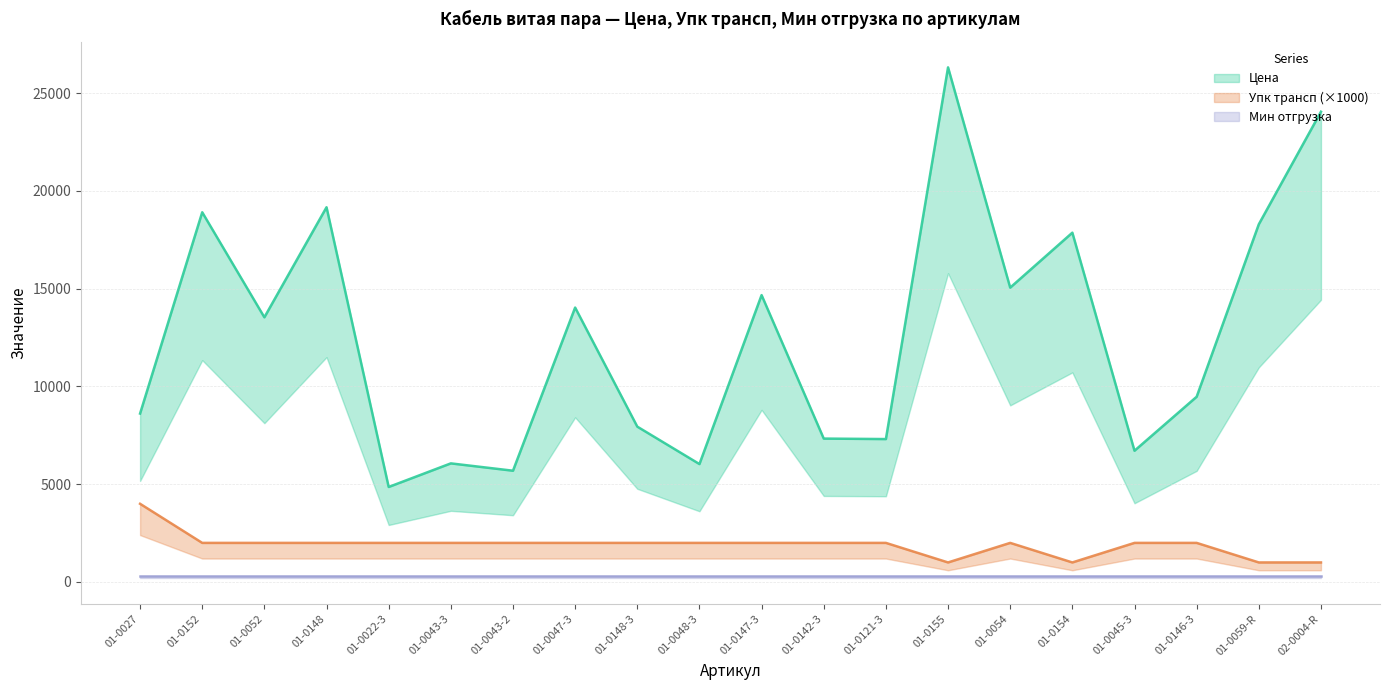

What is the highest value of the Упк трансп (×1000) (mean) series?

4000.0